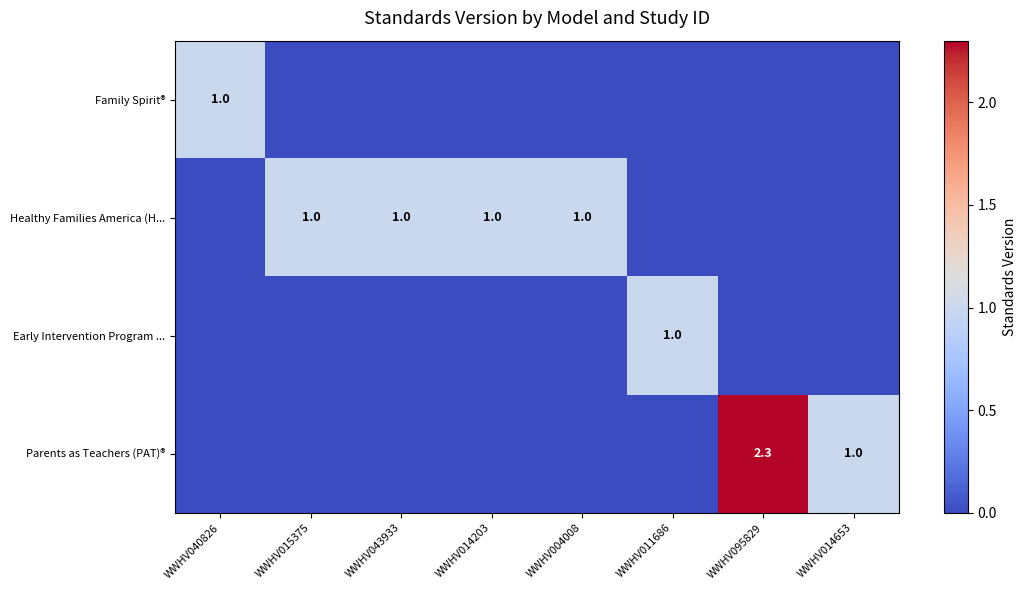

The Early Intervention Program ... series shows 0.5 at WWHV011686. True or false?

False